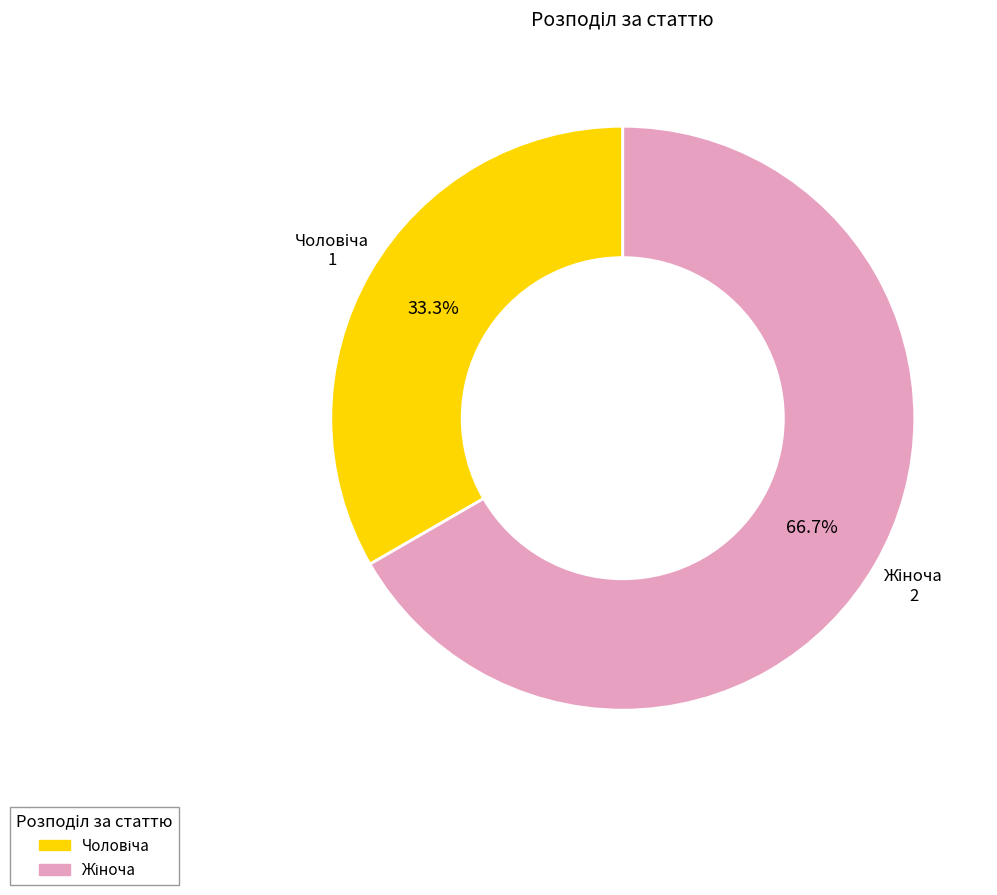

Does any single category account for the majority?

Yes